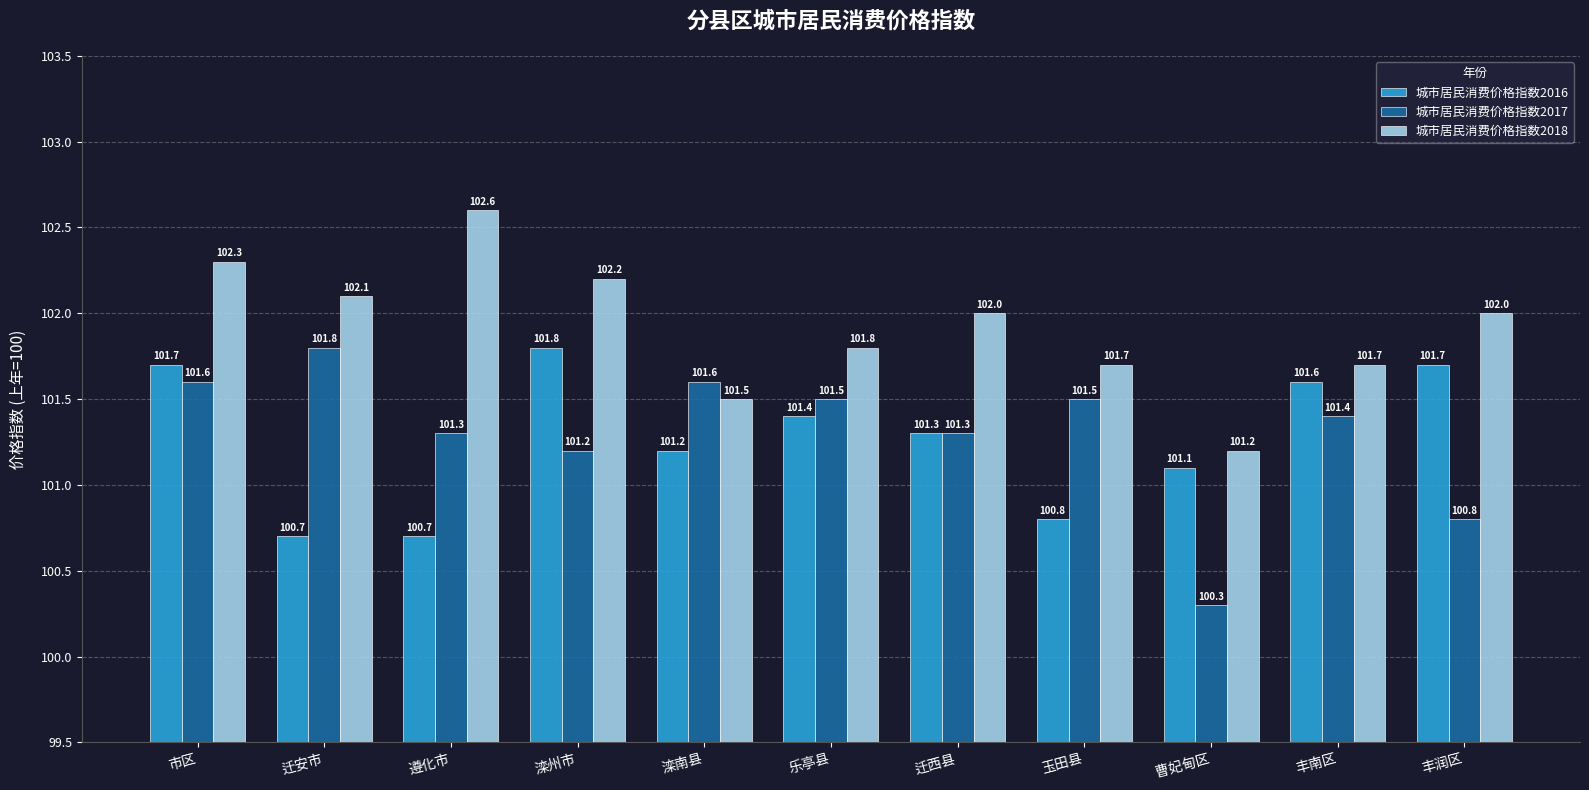

Are the bars horizontal?

No